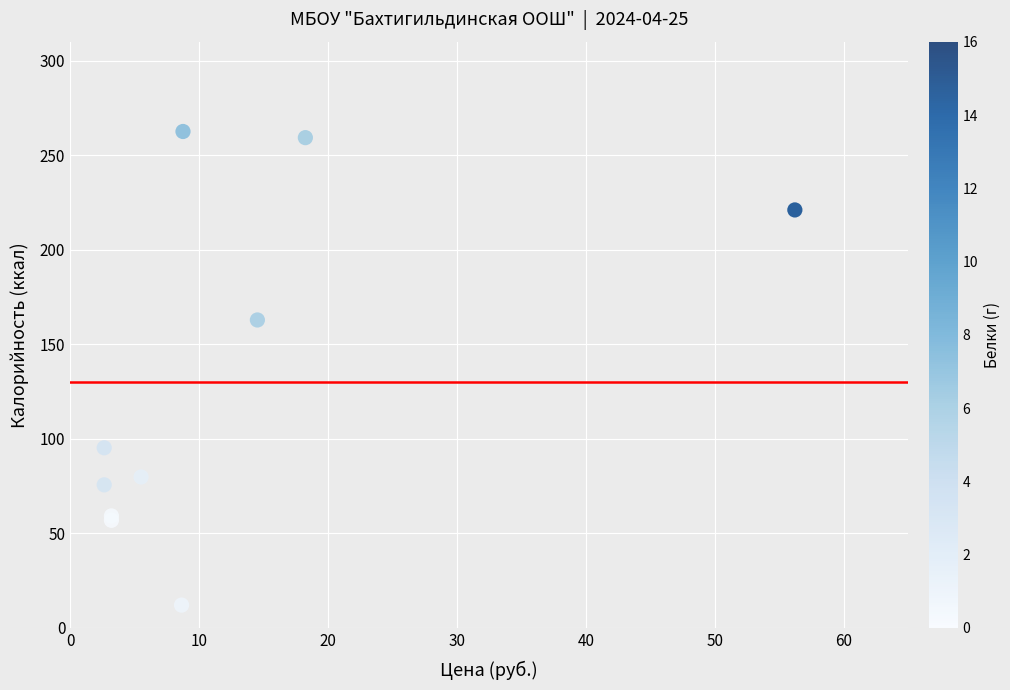

What Y value in the scatter plot is closest to 137?

162.8